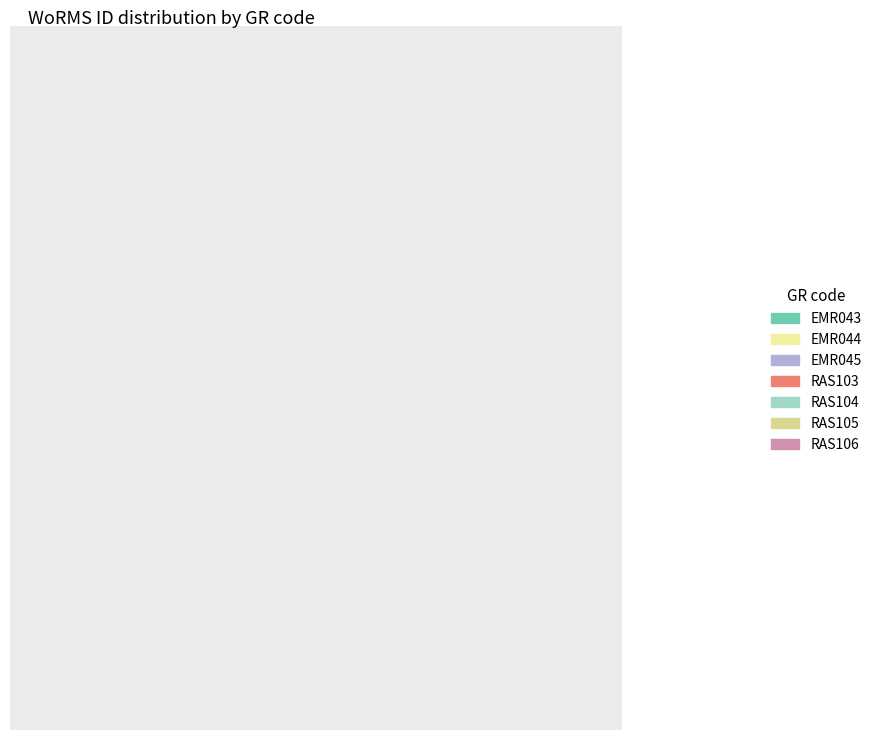

Does RAS103 represent more than half of the total?

No